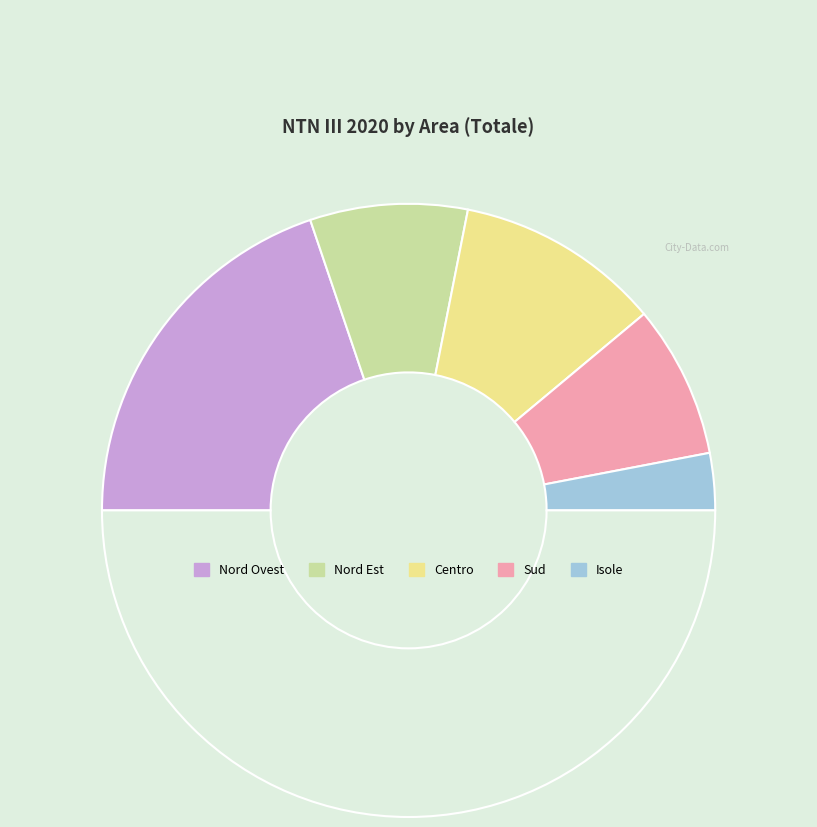

Rank the categories by value from highest to lowest.

Nord Ovest, Centro, Nord Est, Sud, Isole